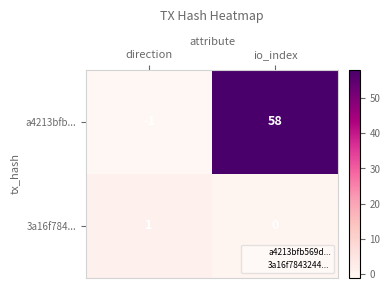

At which category is the sum across all series the highest?

io_index